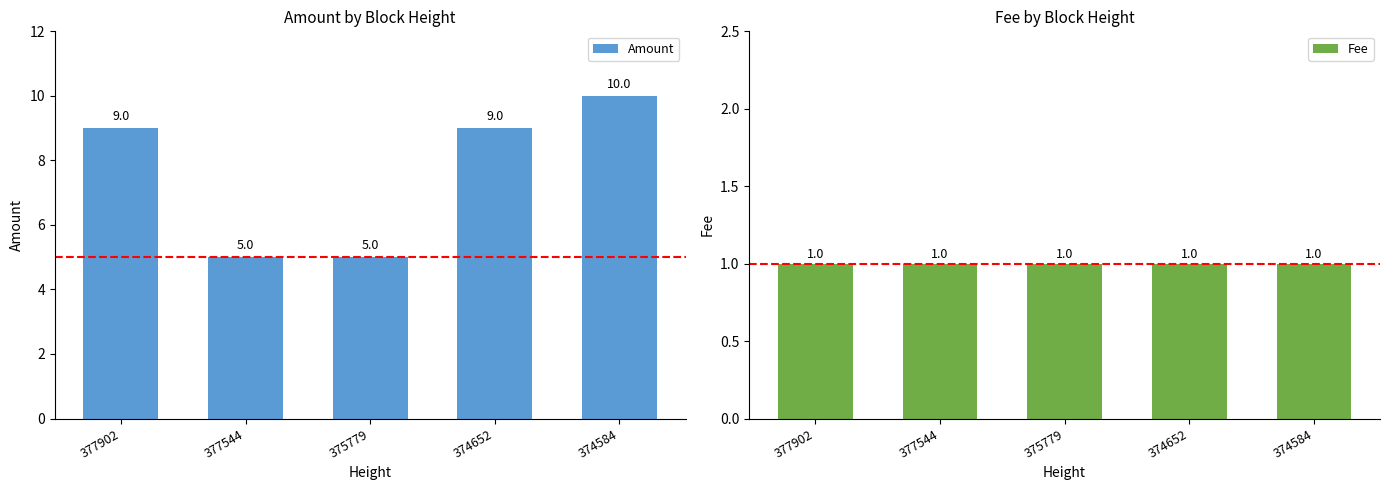

At which label does Amount first exceed 9?

374584